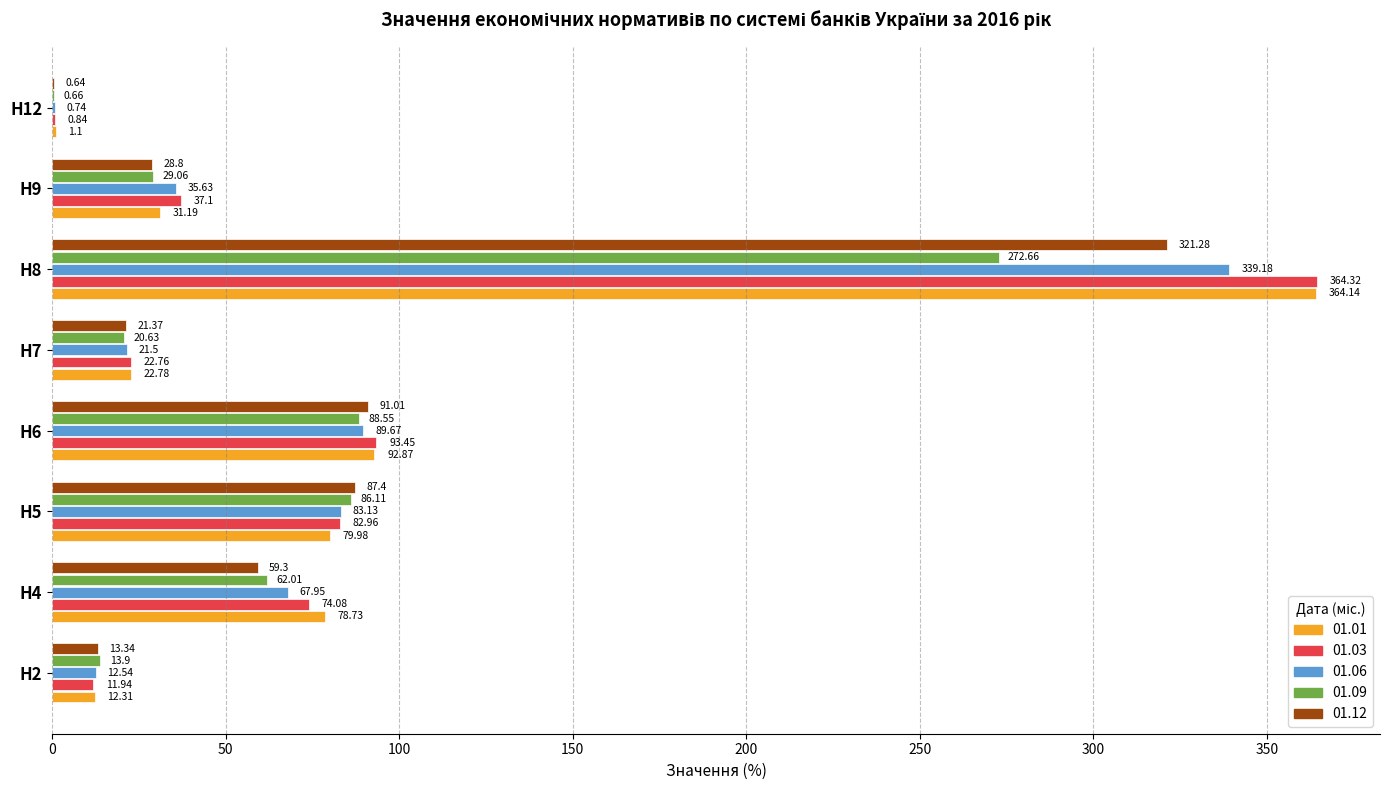

What is the sum of the 01.09 values at Н7 and Н5?

106.7